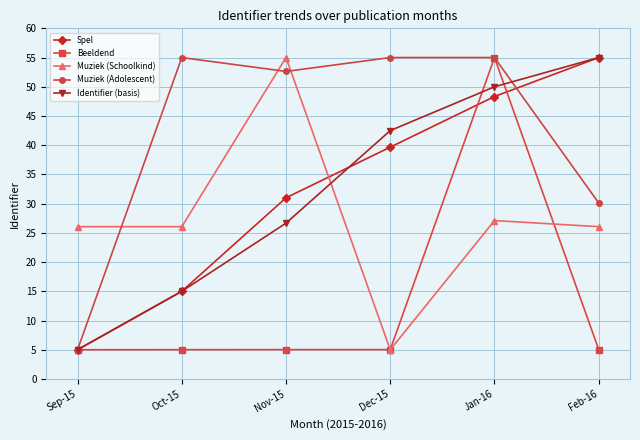

True or false: Muziek (Adolescent) has more than 2 points higher than both neighbors.

False